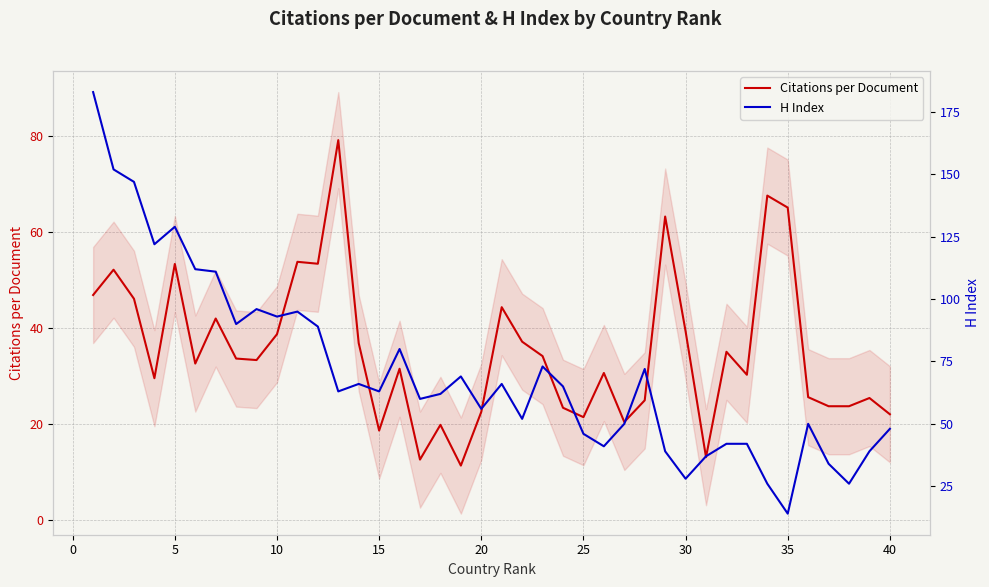

What is the lowest value of the Citations per Document series?

11.3